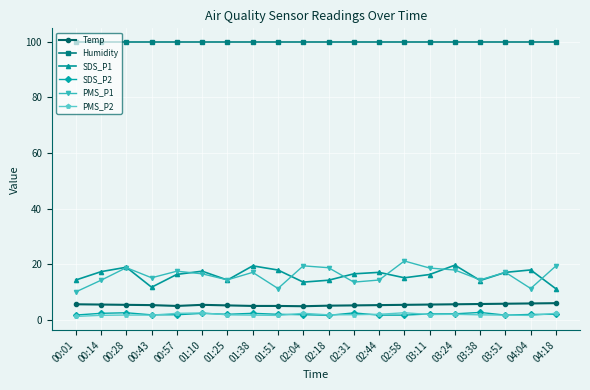

How many distinct data groups are displayed?

6